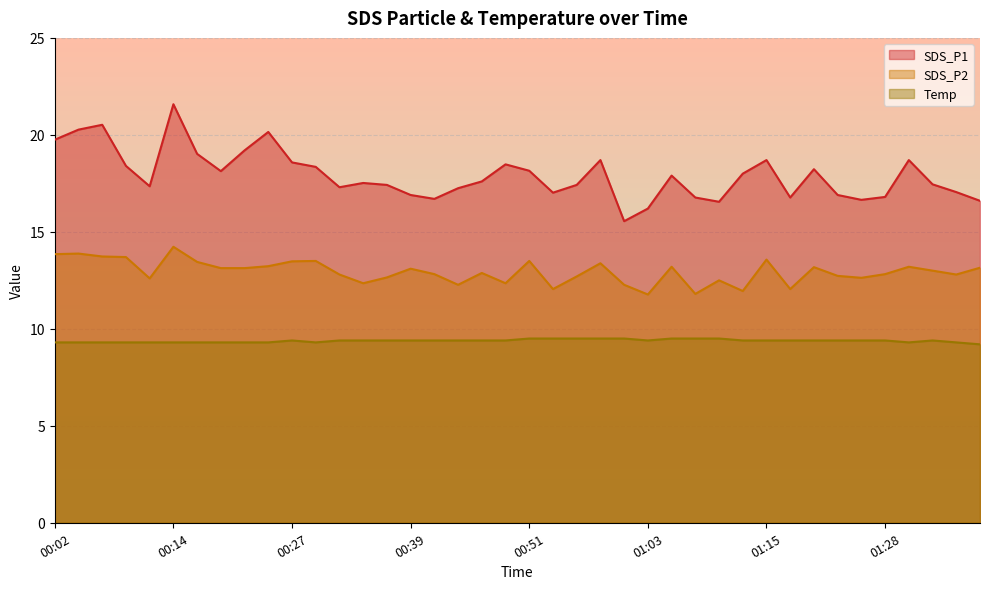

True or false: SDS_P2 and SDS_P1 cross at least once.

False